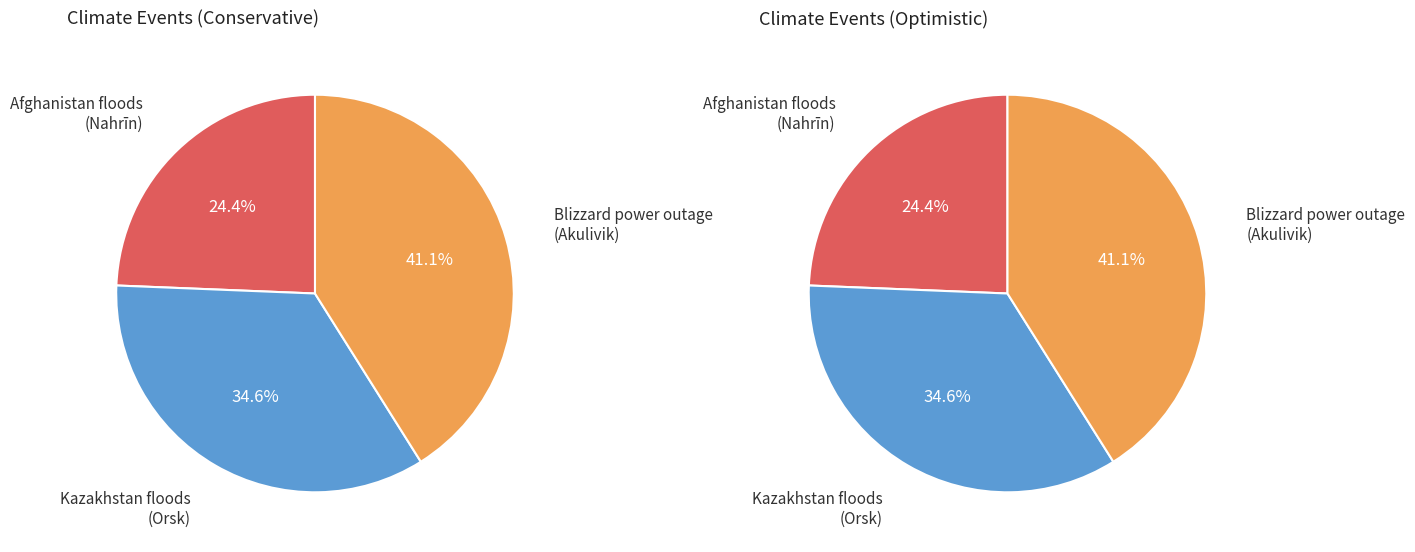

How many segments does this pie chart have?

3